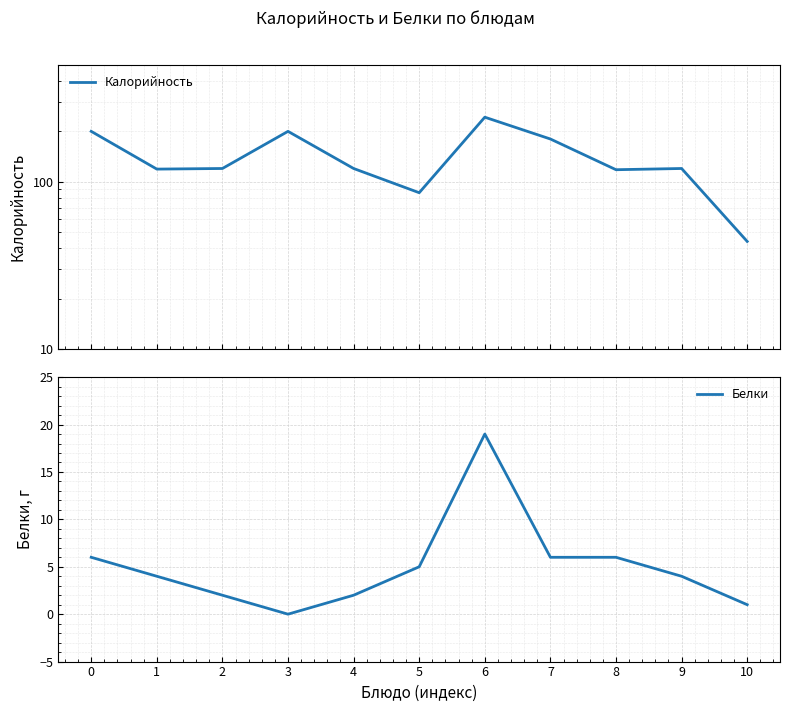

At which category does Калорийность reach its first local peak?

3